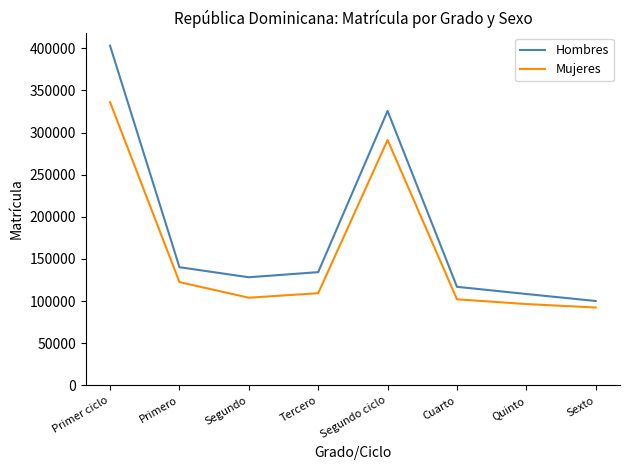

True or false: Mujeres and Hombres cross at least once.

False